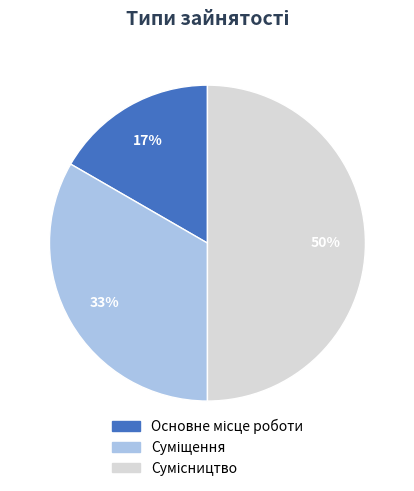

To the nearest percent, what is the difference between the largest and smallest slice percentages?

33%